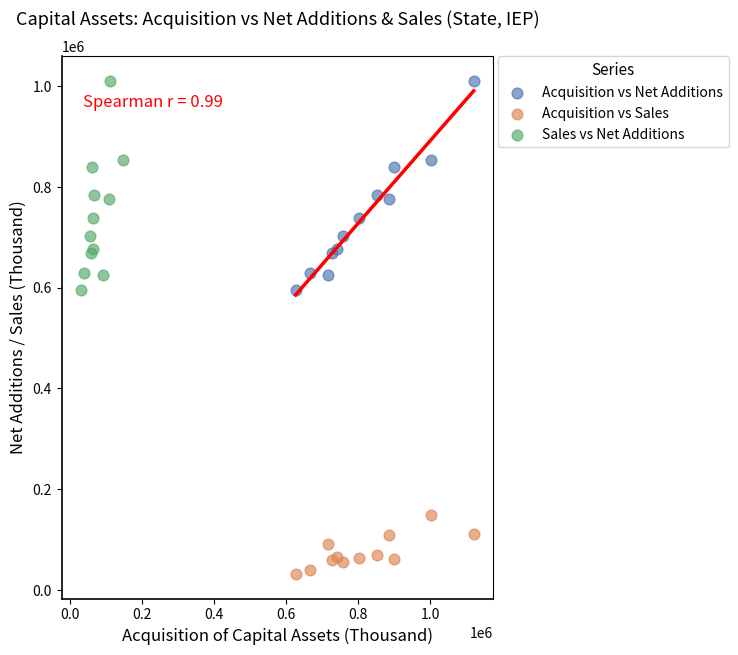

What are all the series names shown in the legend?

Acquisition vs Net Additions, Acquisition vs Sales, Sales vs Net Additions